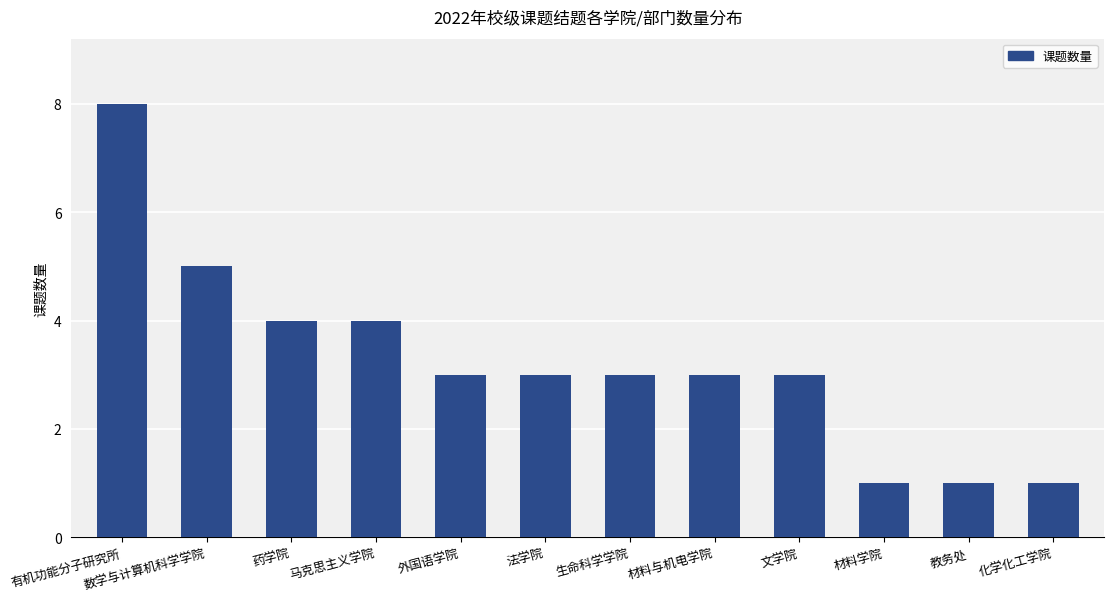

What is the label of the 1st bar from the right?

化学化工学院